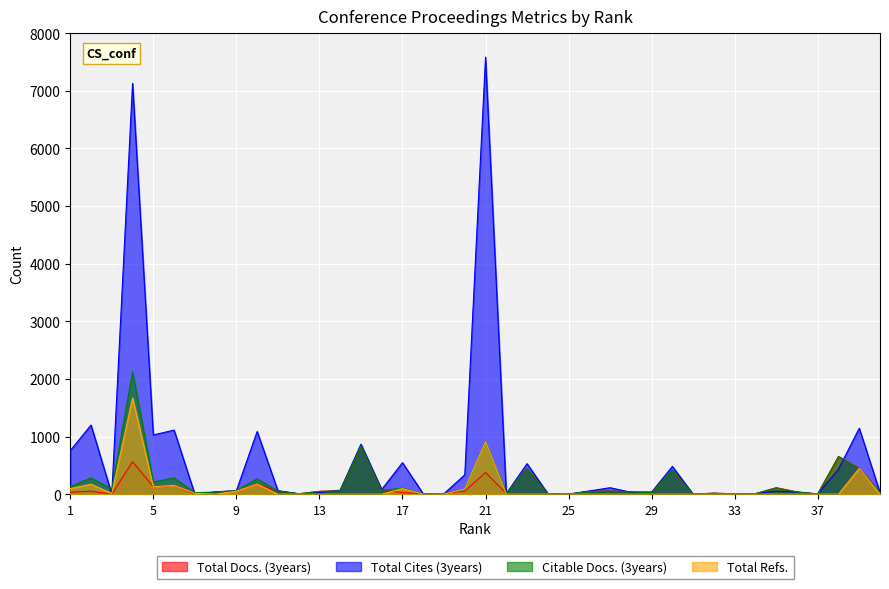

How many values in the Total Refs. series exceed 0?

13